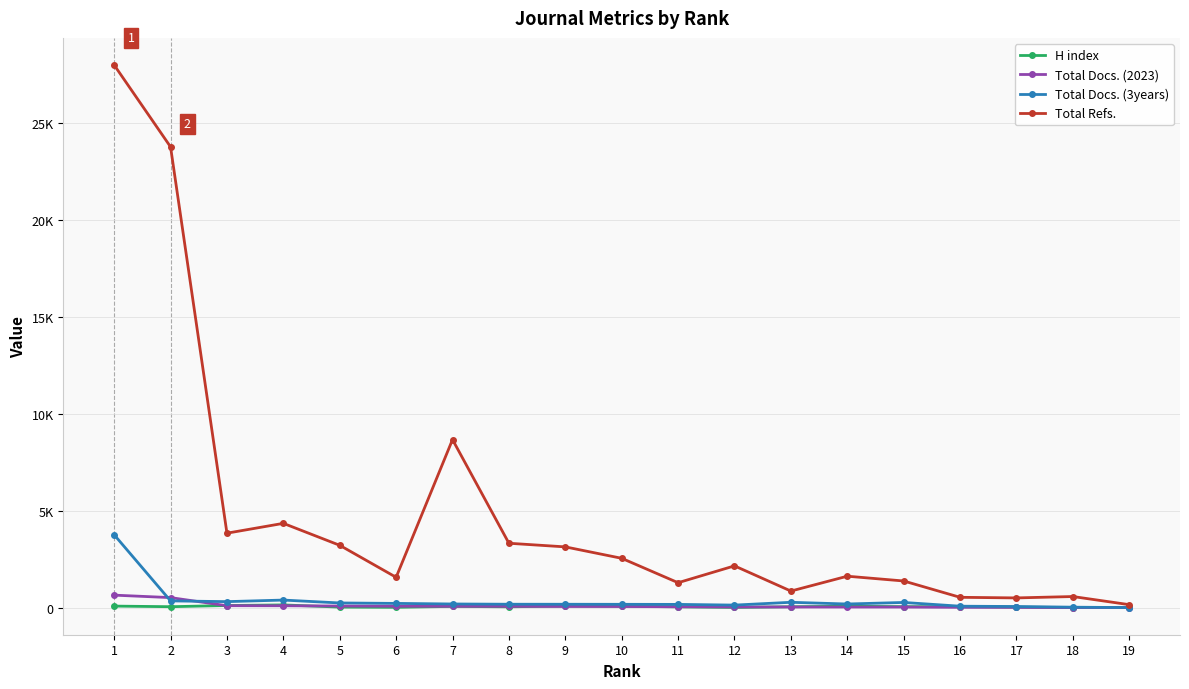

Reading right to left, transcribe all the data shown in this chart.

H index: 16	9	28	51	55	76	50	14	46	77	86	47	67	20	31	144	113	52	83
Total Docs. (2023): 6	7	17	21	34	35	36	38	49	63	64	72	73	77	86	100	103	521	648
Total Docs. (3years): 7	27	62	78	271	191	279	135	171	175	178	179	192	222	245	394	313	352	3760
Total Refs.: 157	576	505	536	1378	1624	858	2157	1289	2547	3136	3323	8667	1568	3217	4349	3842	23759	27978